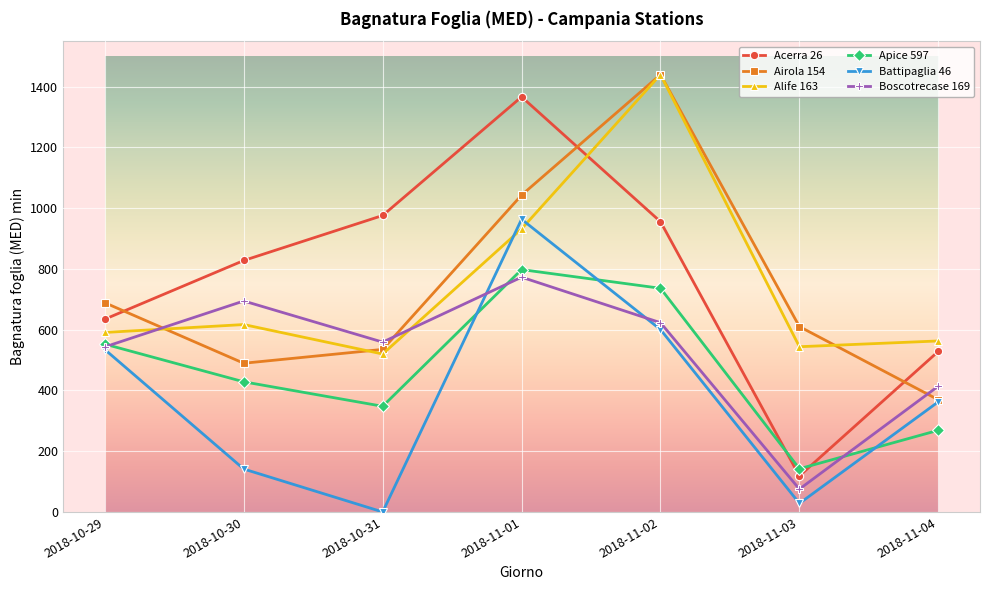

What is the label of the 3rd point from the left?

2018-10-31